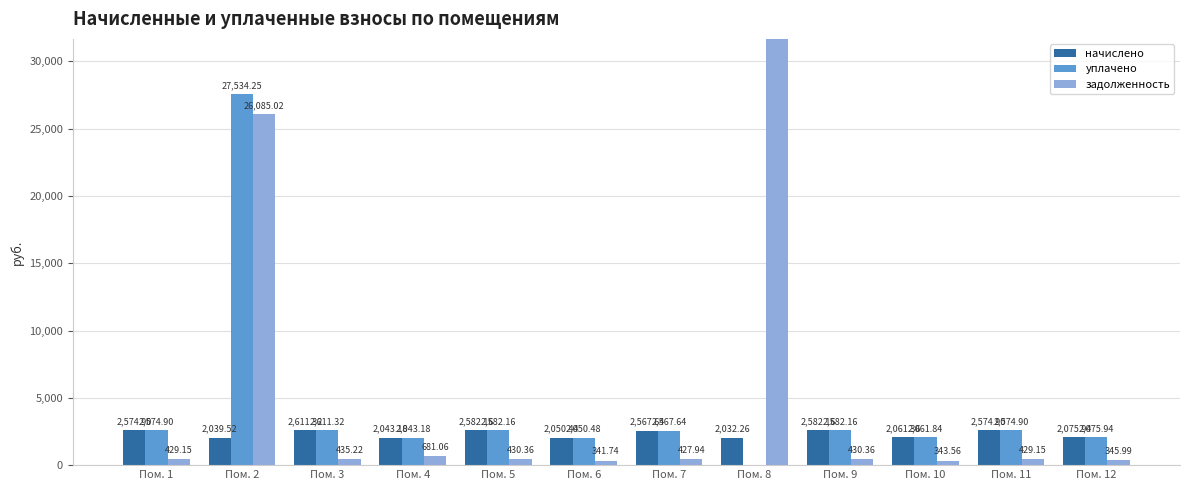

At which label is задолженность closest to 16271?

Пом. 2